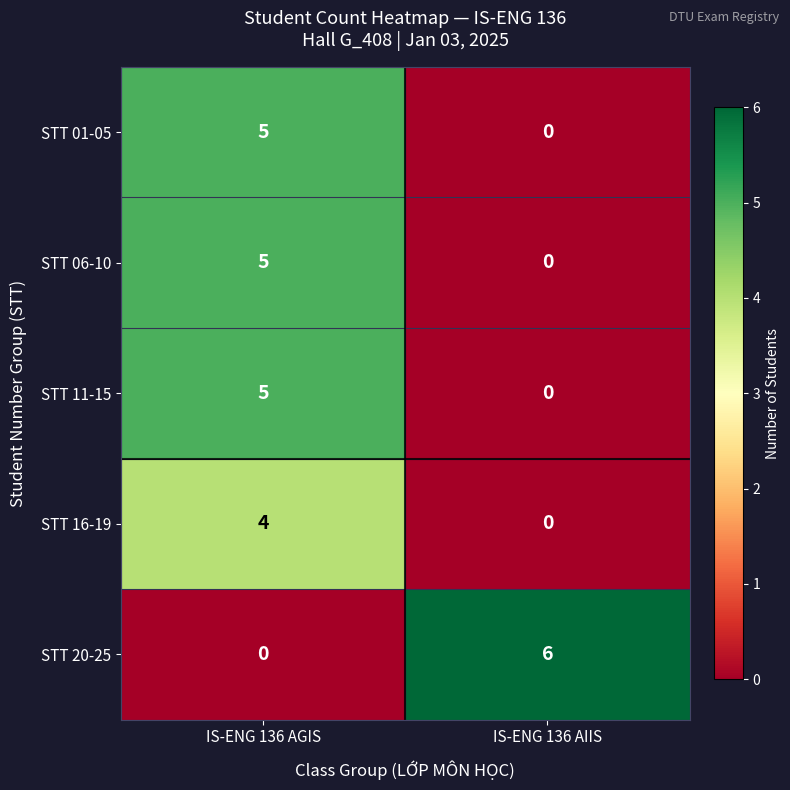

Reading left to right, what are all the values shown in this chart?

STT 01-05: IS-ENG 136 AGIS=5	IS-ENG 136 AIIS=0
STT 06-10: IS-ENG 136 AGIS=5	IS-ENG 136 AIIS=0
STT 11-15: IS-ENG 136 AGIS=5	IS-ENG 136 AIIS=0
STT 16-19: IS-ENG 136 AGIS=4	IS-ENG 136 AIIS=0
STT 20-25: IS-ENG 136 AGIS=0	IS-ENG 136 AIIS=6